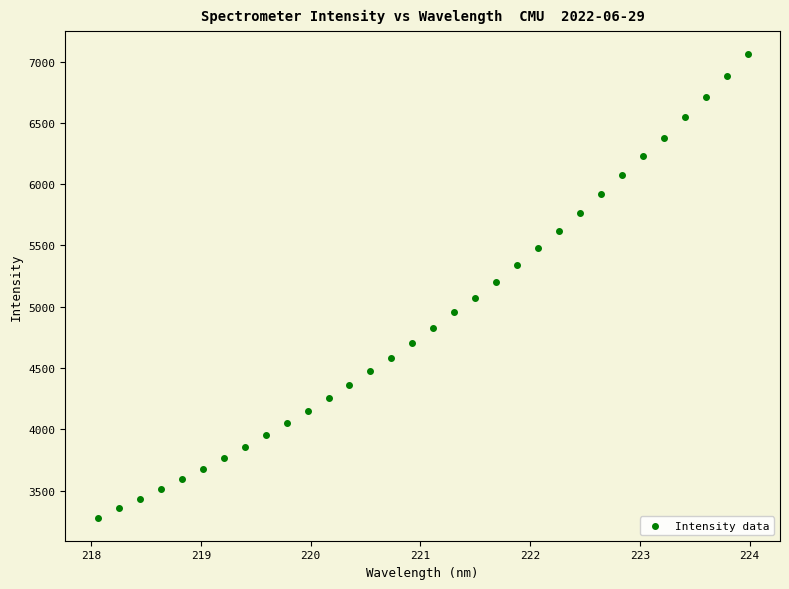

What is the range of Y values (max minus min)?

3779.2